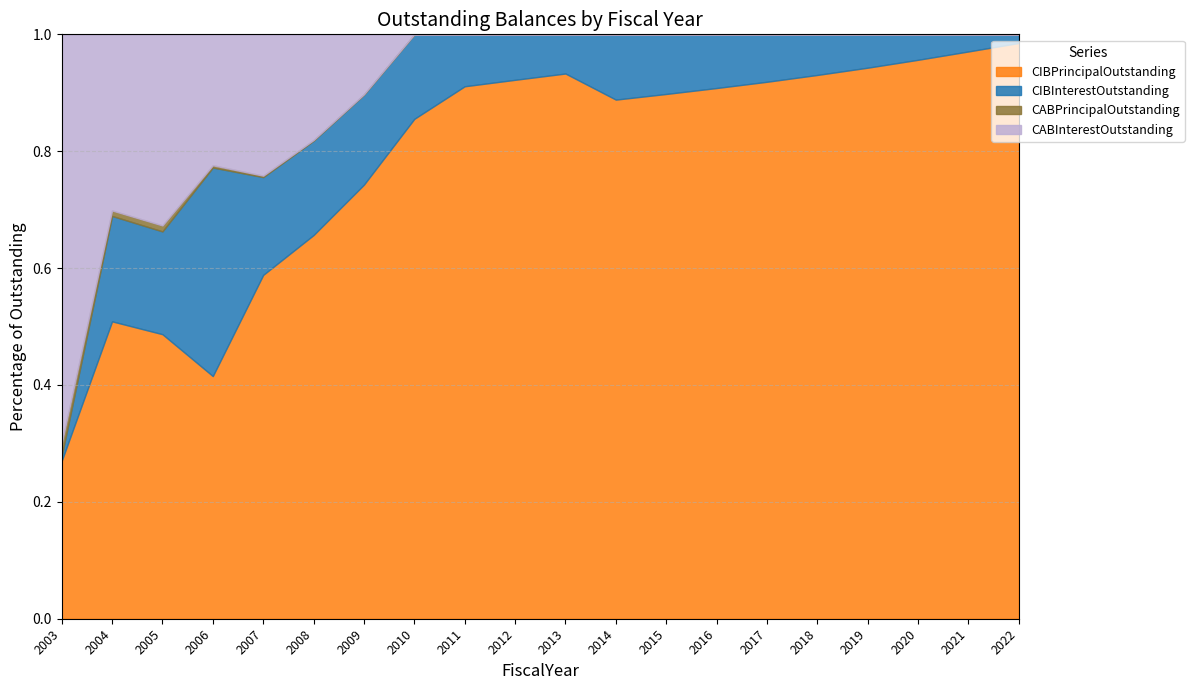

Rank the series at 2008 from highest to lowest value.

CIBPrincipalOutstanding, CABInterestOutstanding, CIBInterestOutstanding, CABPrincipalOutstanding